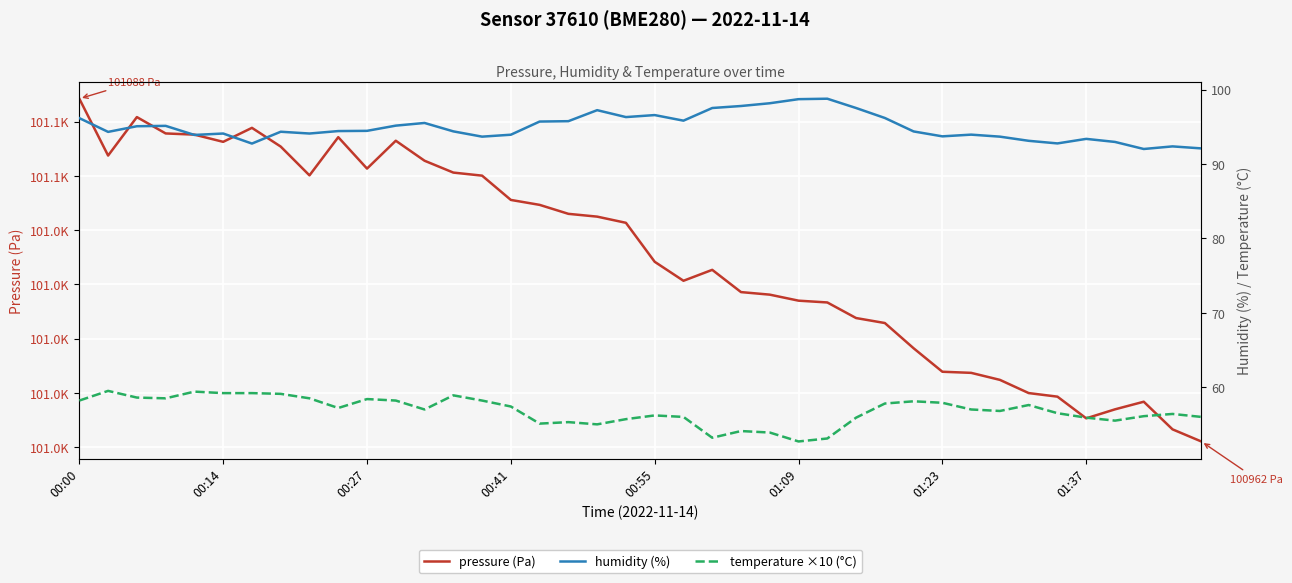

How many interior local peaks does the pressure (Pa) series have?

6